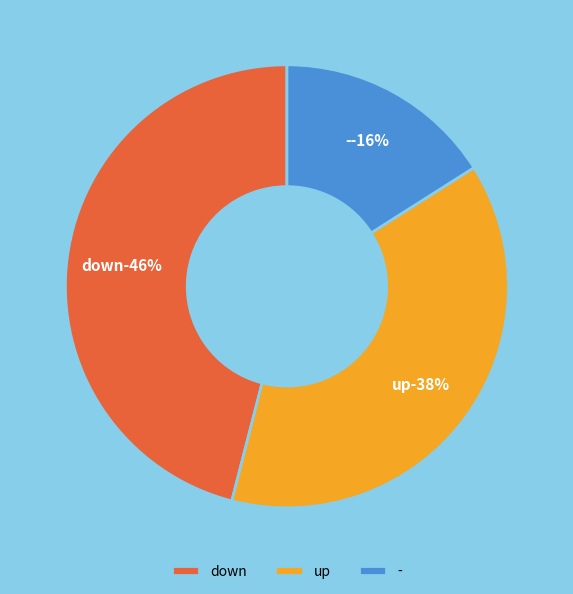

What percentage is NOT represented by up?

62.0%